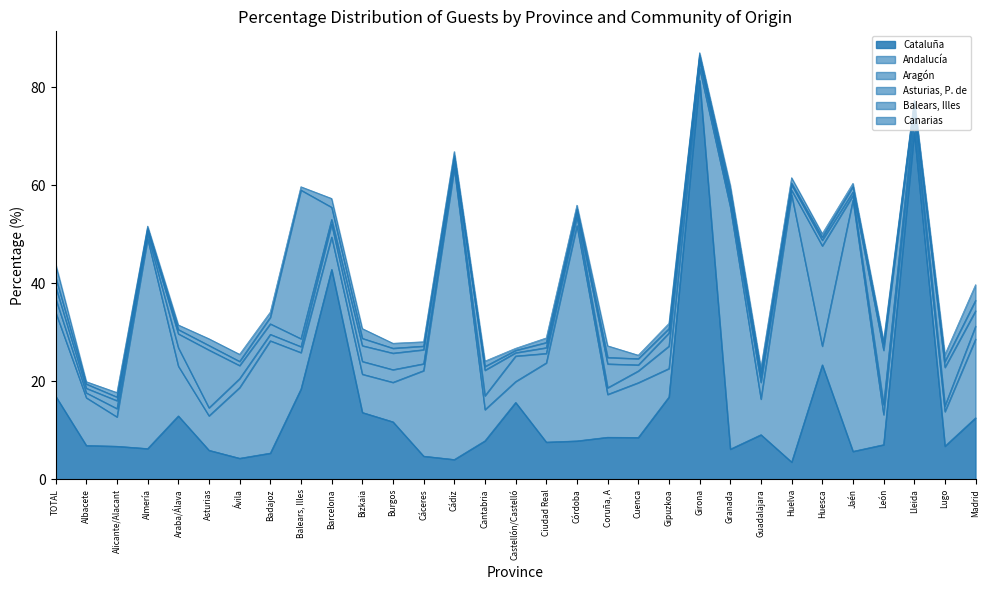

At how many categories does at least one series exceed 75?

1